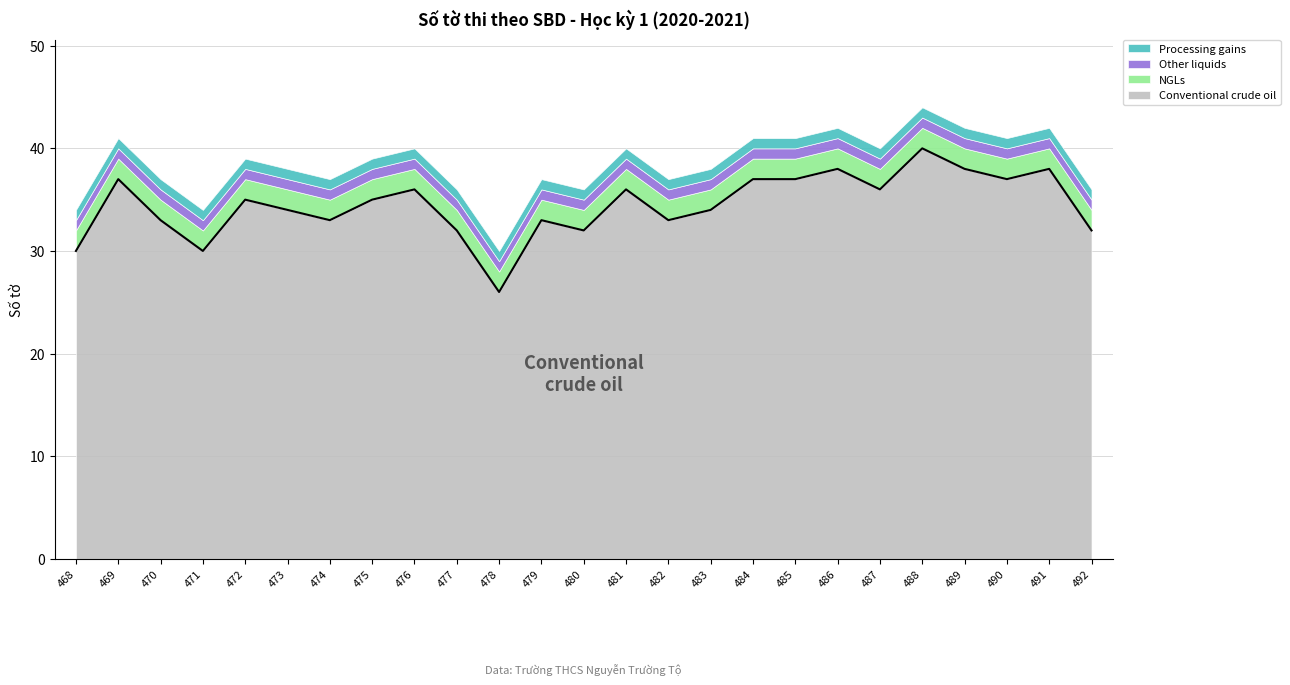

How many values are below 35?

12